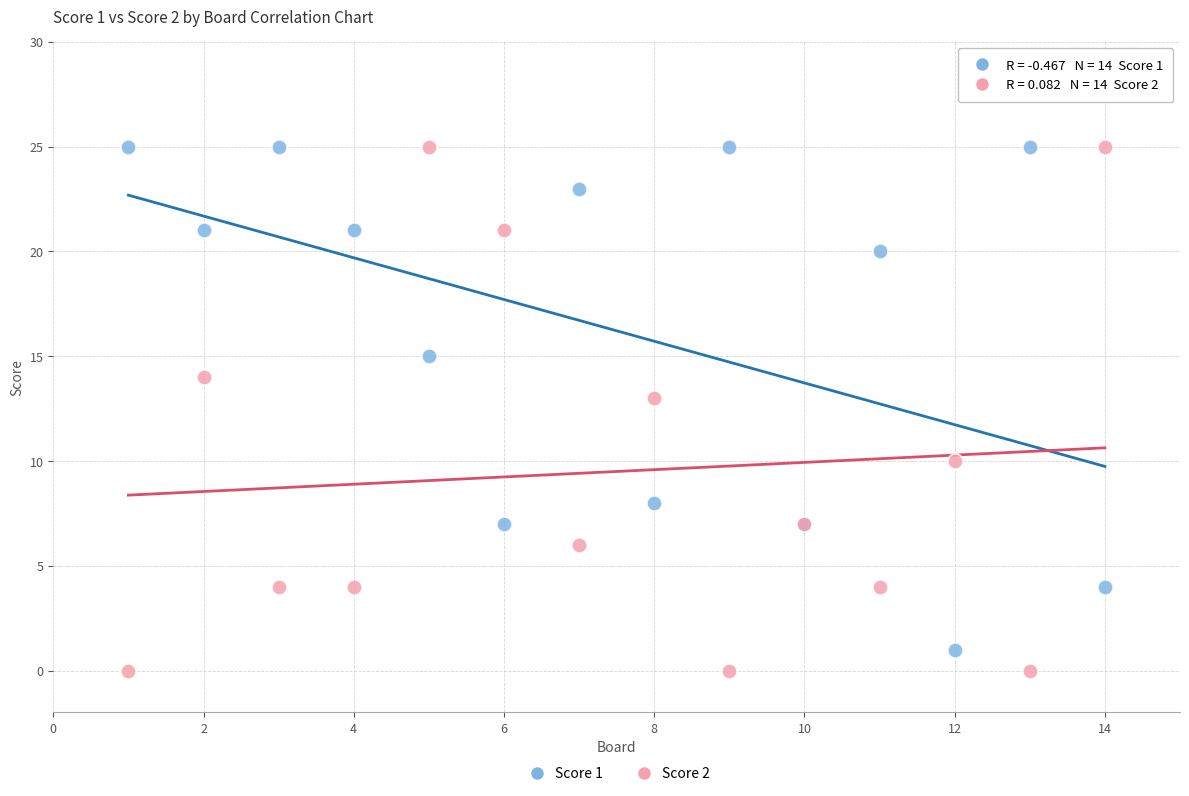

Across all series, what Y value is closest to 12?

13